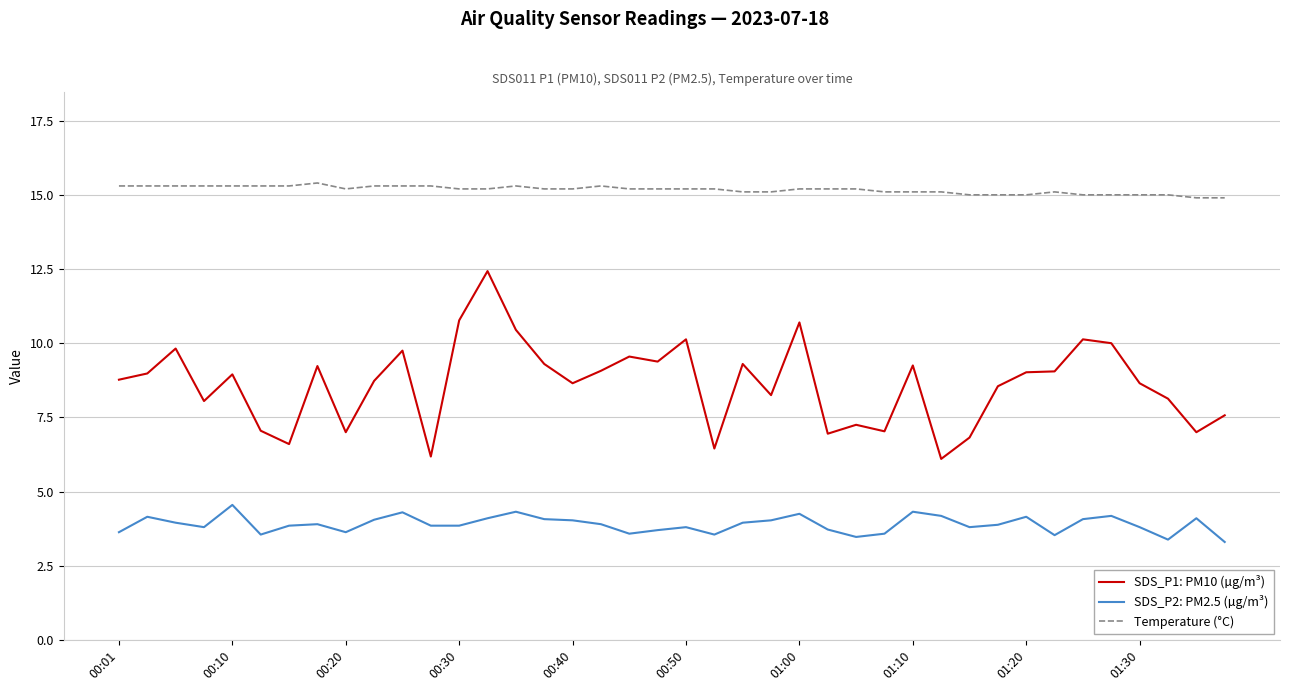

List the series in order of their overall mean, lowest first.

SDS_P2: PM2.5 (µg/m³), SDS_P1: PM10 (µg/m³), Temperature (°C)